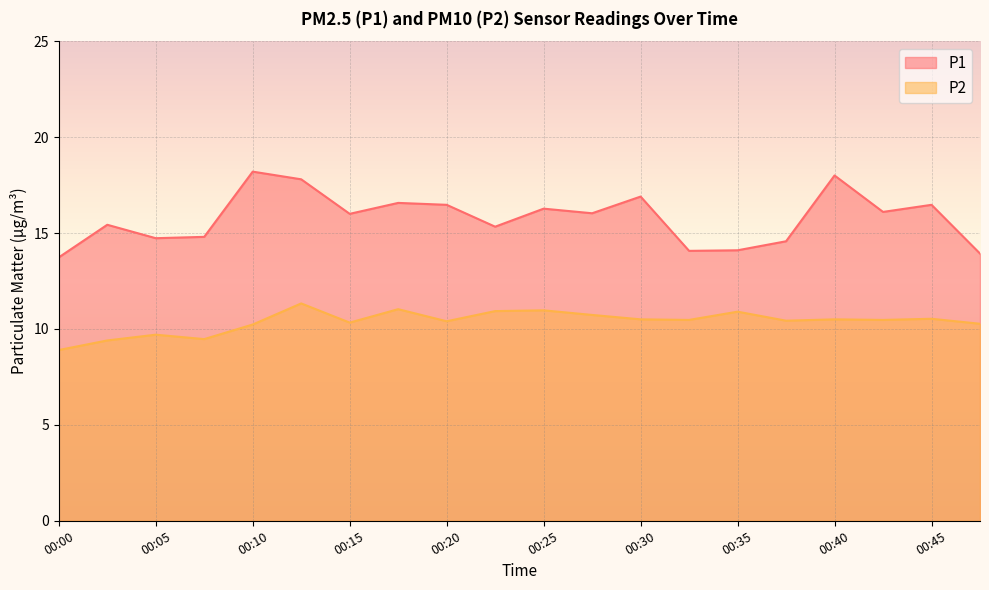

Is the value of P1 at 00:18 greater than the value of P2 at 00:05?

Yes